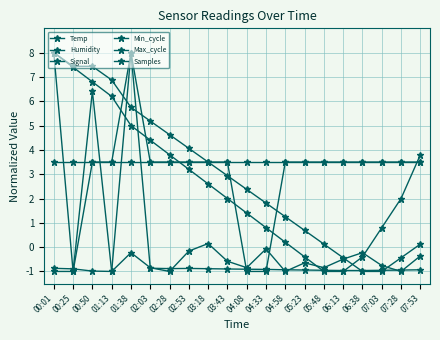

Is it true that Temp equals -1.0 at 05:48?

True